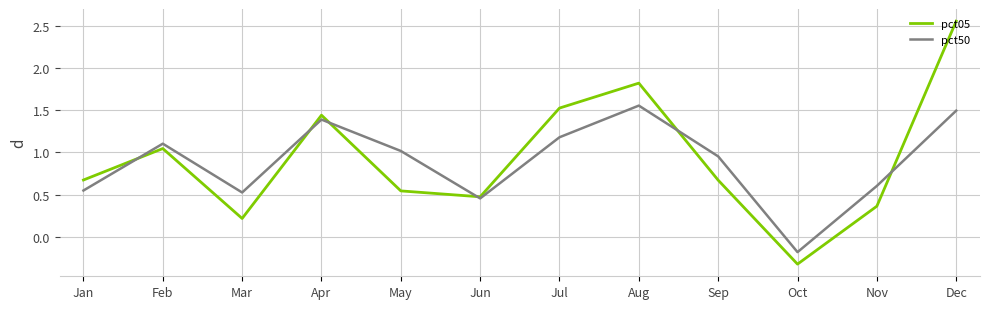

At which label does pct50 reach its minimum?

Oct